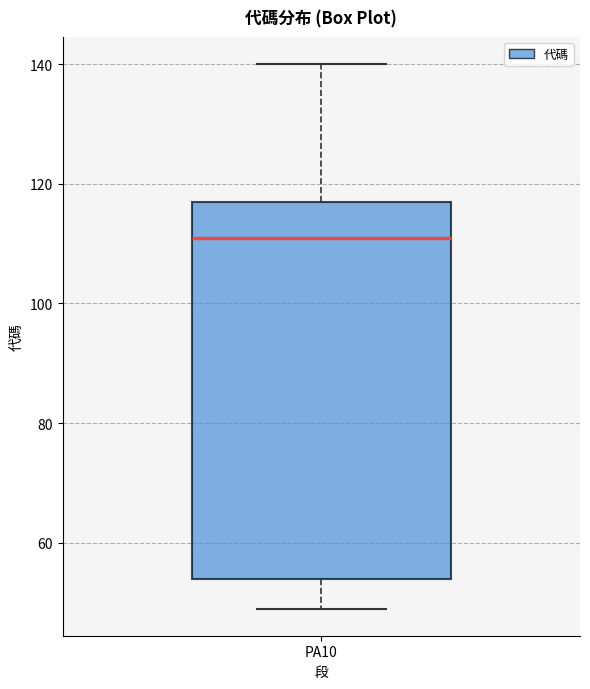

Read this box plot against the y-axis: the position of the median line, the range covered by the box, and the ends of both whiskers. The values are not printed on the chart, so give them approximately, as read against the axis.

median 112, box 54 to 118, whiskers 50 to 140